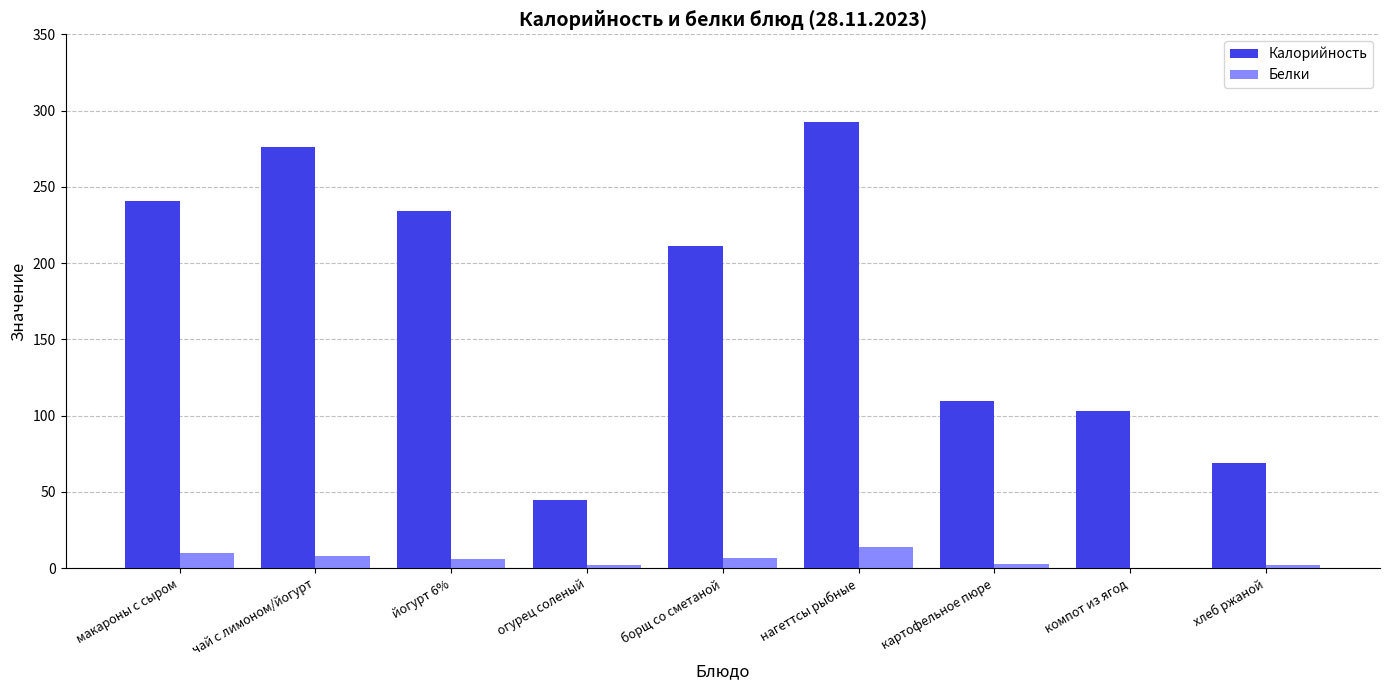

Read the Белки value at хлеб ржаной.

2.0